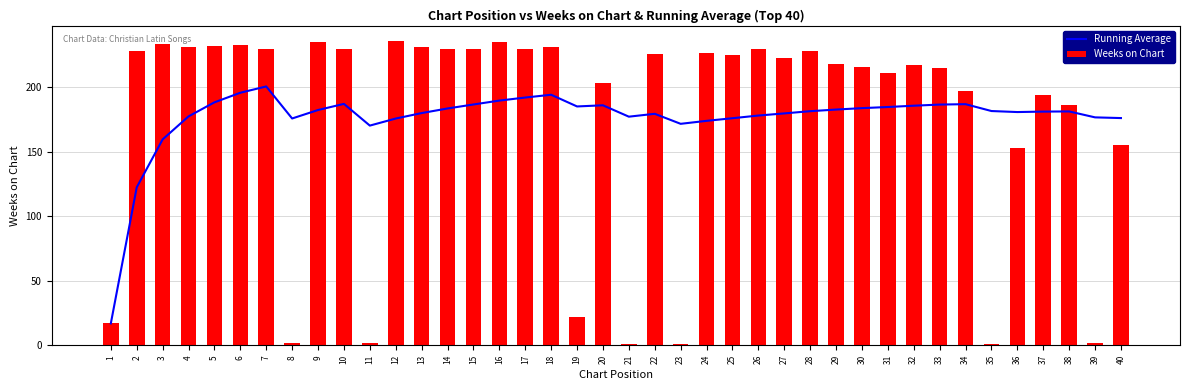

Reading right to left, extract all data points from this chart.

Running Average: 176.2	176.7	181.3	181.2	180.9	181.7	187.0	186.7	185.8	184.8	183.9	182.8	181.5	179.8	178.2	176.1	174.0	171.7	179.5	177.3	186.1	185.2	194.3	192.1	189.8	186.7	183.6	180.1	175.8	170.4	187.2	182.4	175.9	200.7	195.8	188.4	177.5	159.7	122.5	17.0
Weeks on Chart: 155.0	2.0	186.0	194.0	153.0	1.0	197.0	215.0	217.0	211.0	216.0	218.0	228.0	223.0	230.0	225.0	227.0	1.0	226.0	1.0	203.0	22.0	231.0	230.0	235.0	230.0	230.0	231.0	236.0	2.0	230.0	235.0	2.0	230.0	233.0	232.0	231.0	234.0	228.0	17.0